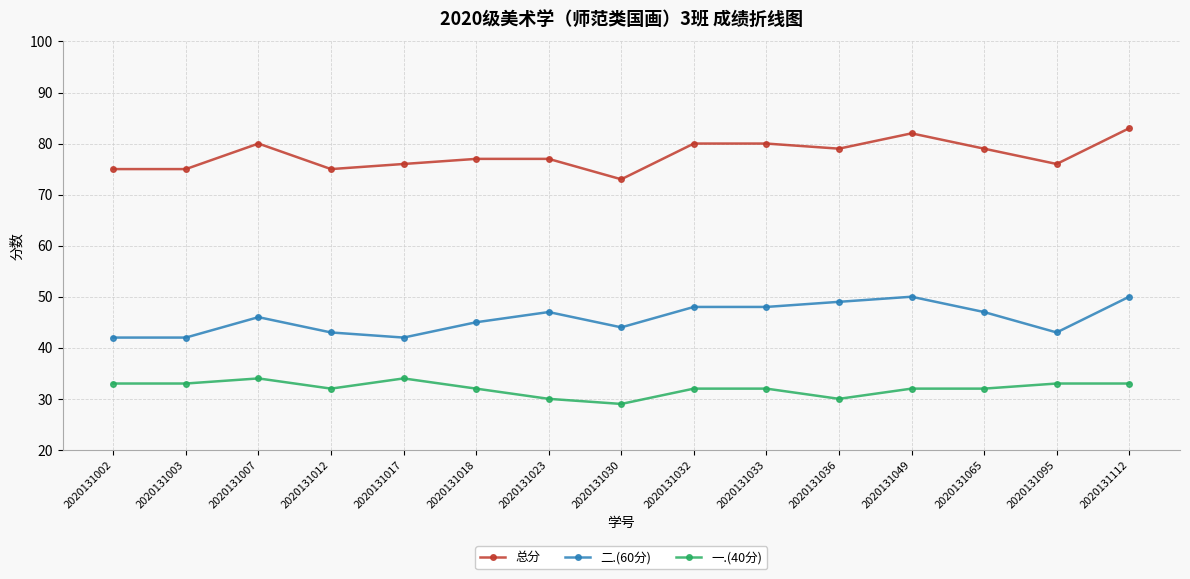

What is the sum of all 一.(40分) values?

481